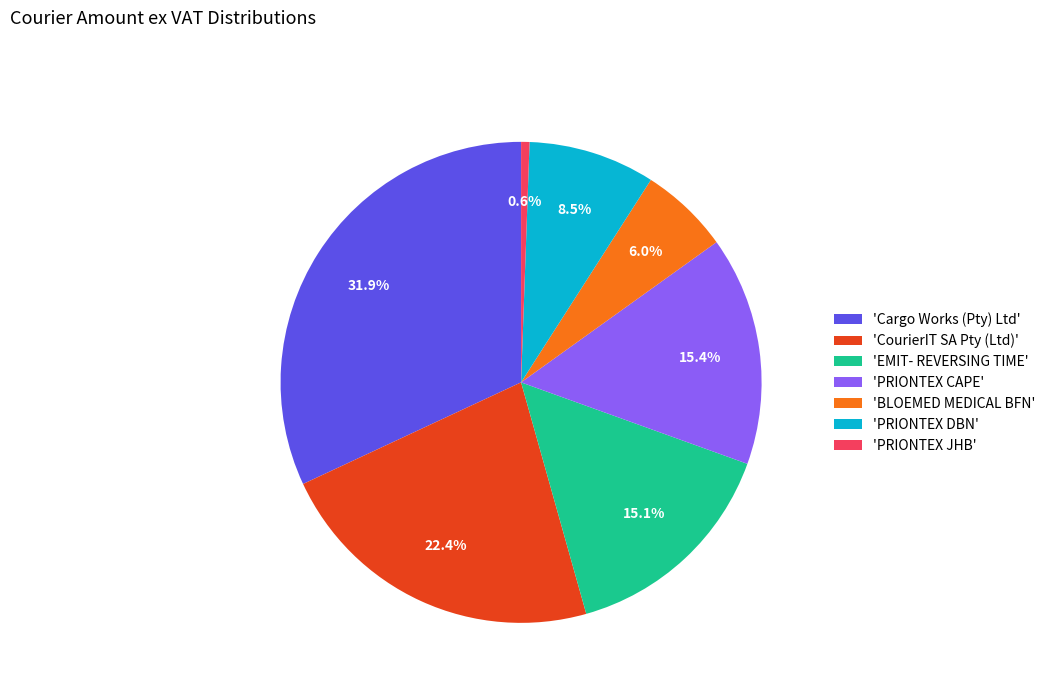

Do 'PRIONTEX DBN' and 'CourierIT SA Pty (Ltd)' together represent more than half of the pie?

No